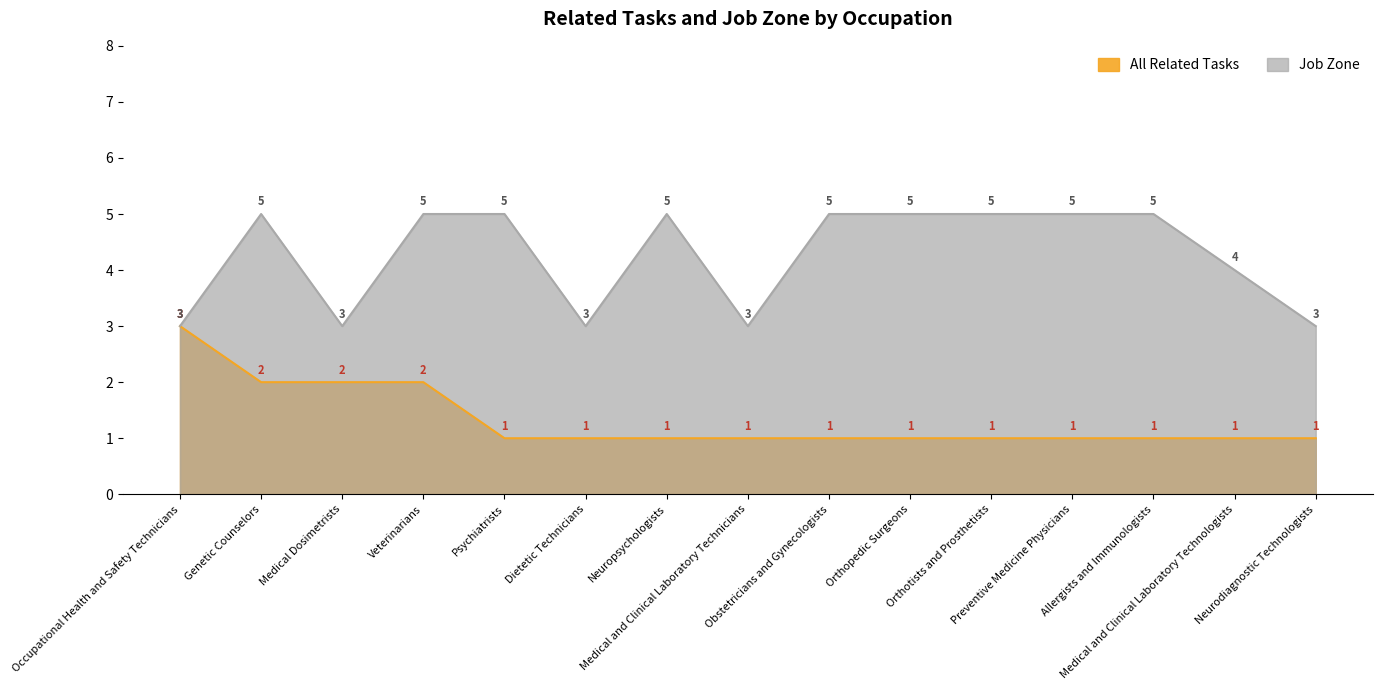

Does the chart display data point markers on the line(s)?

No